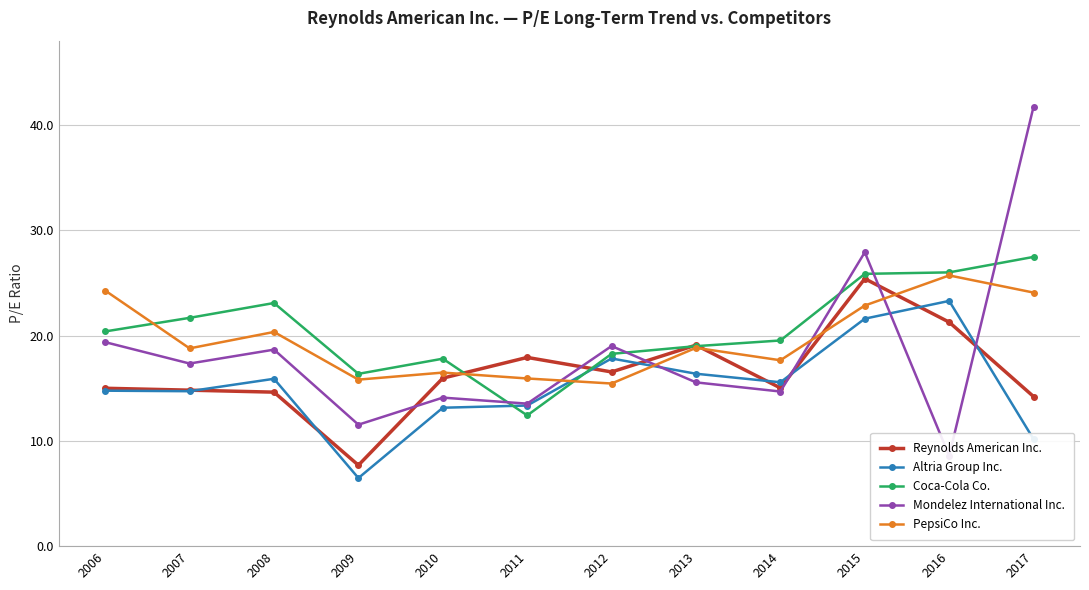

What is the sum of all PepsiCo Inc. values?

236.3